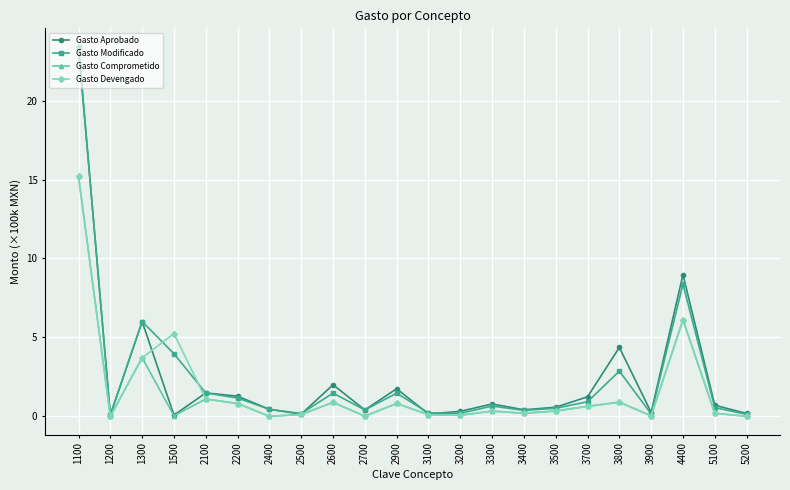

The value of Gasto Comprometido at 1500 is 0.0. True or false?

True